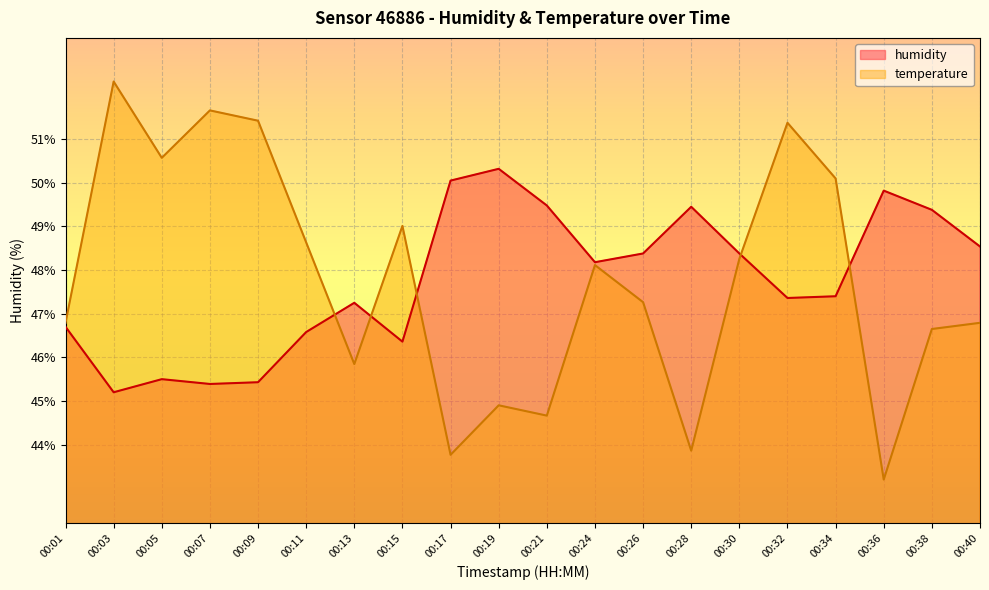

Reading left to right, extract all data points from this chart.

humidity: 46.7	45.2	45.5	45.4	45.4	46.6	47.2	46.4	50.0	50.3	49.5	48.2	48.4	49.5	48.4	47.4	47.4	49.8	49.4	48.5
temperature: 46.8	52.3	50.6	51.7	51.4	48.6	45.8	49.0	43.8	44.9	44.7	48.1	47.3	43.9	48.3	51.4	50.1	43.2	46.6	46.8